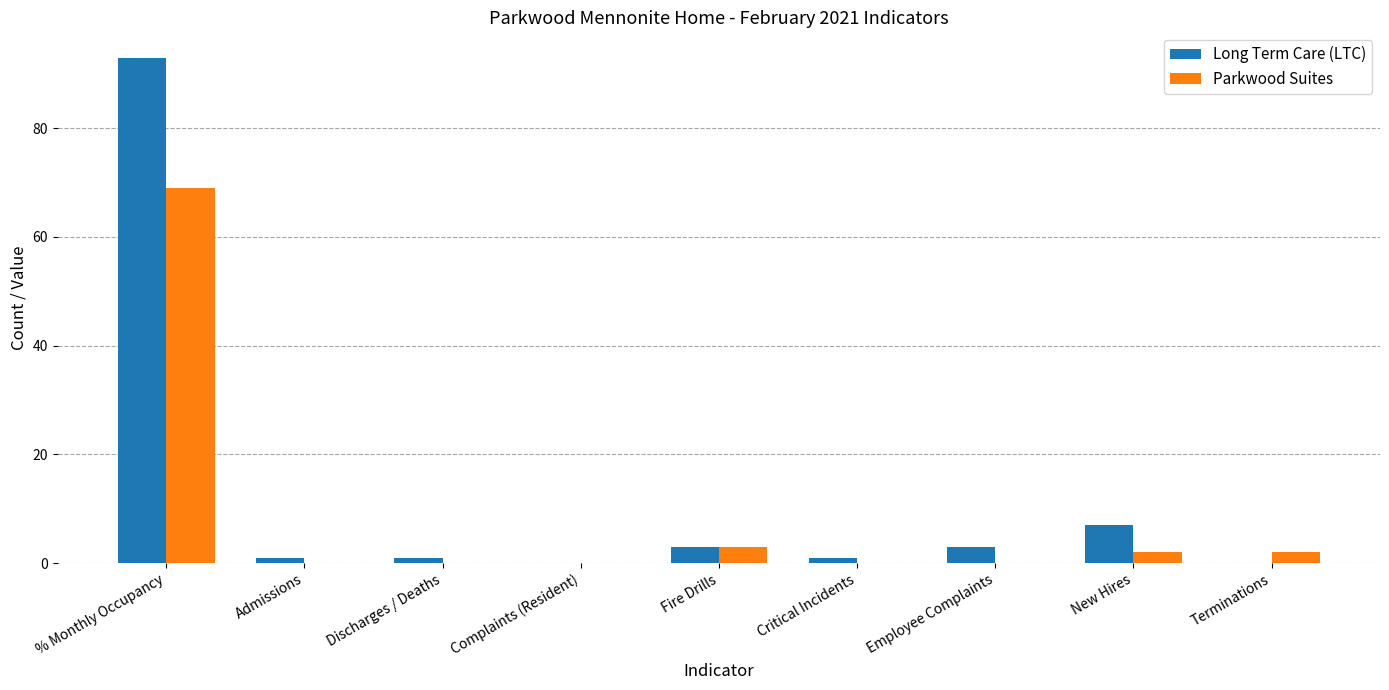

At which label is Long Term Care (LTC) closest to 46?

New Hires